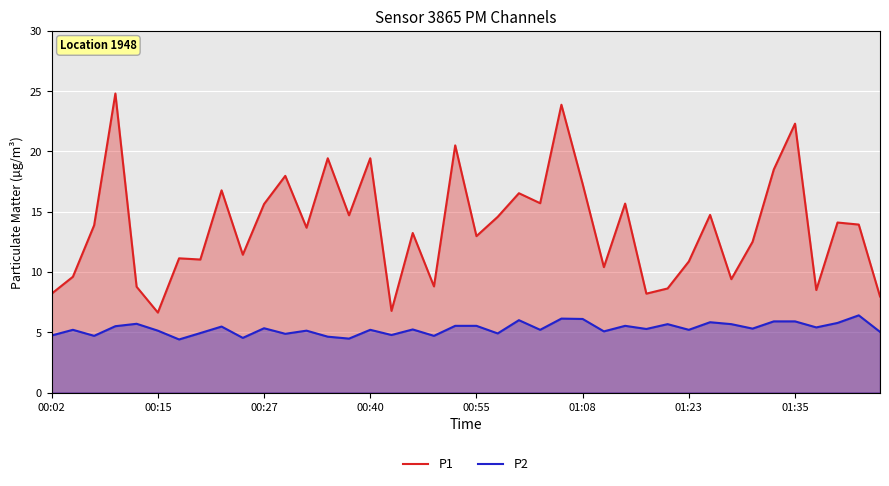

The value of P2 at 28 is 5.3. True or false?

True